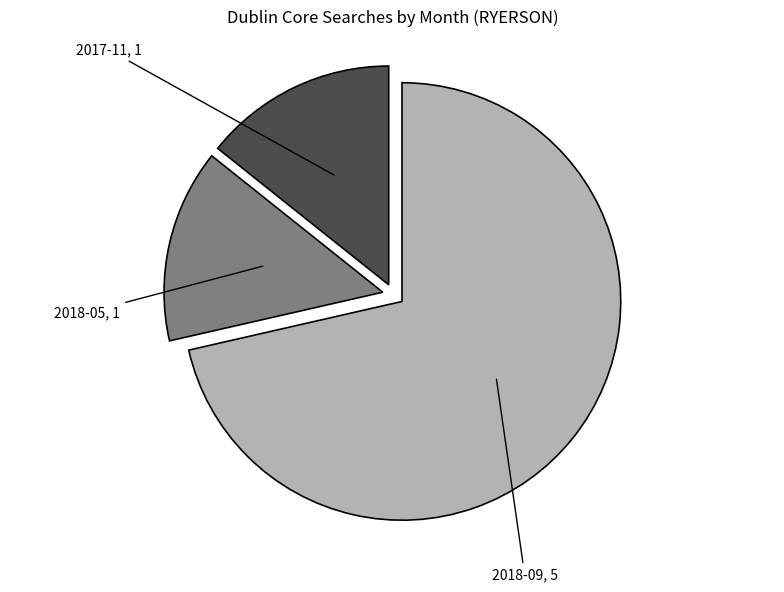

How many slices are in this pie chart?

3